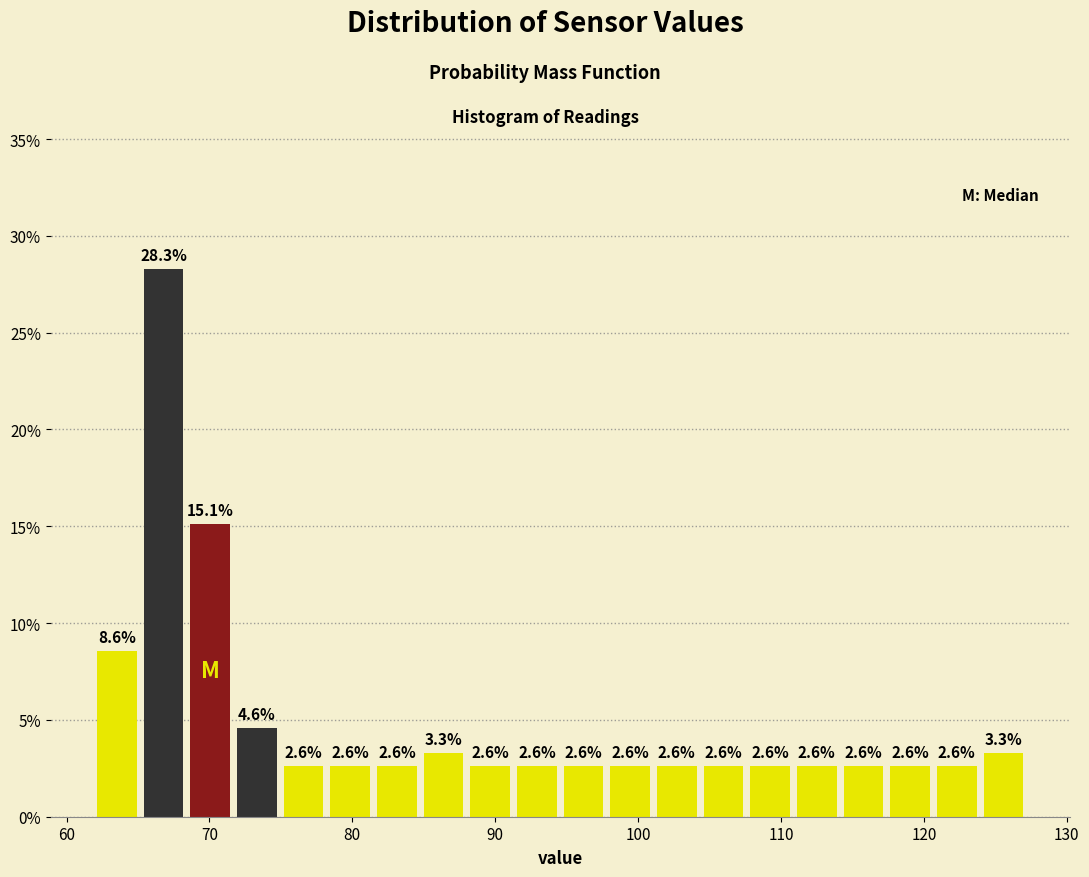

Around what value on the x-axis is the tallest bar? Give the approximate position of its centre, as read against the axis.

67